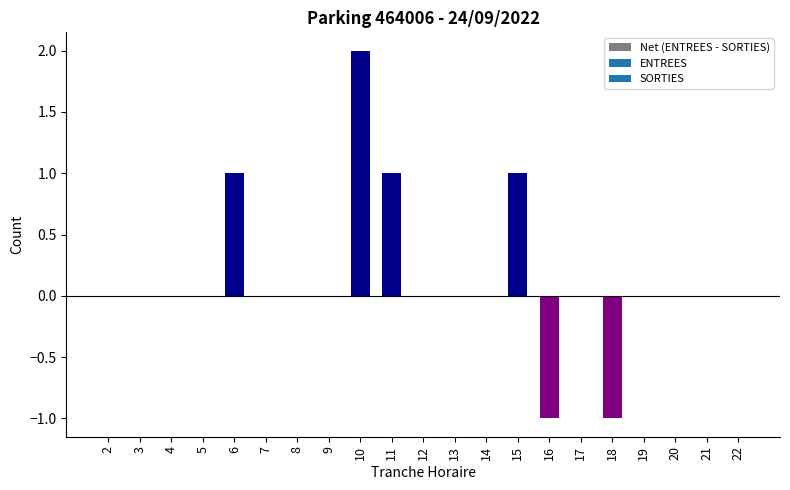

Reading left to right, transcribe all the data shown in this chart.

2=0	3=0	4=0	5=0	6=1	7=0	8=0	9=0	10=2	11=1	12=0	13=0	14=0	15=1	16=-1	17=0	18=-1	19=0	20=0	21=0	22=0